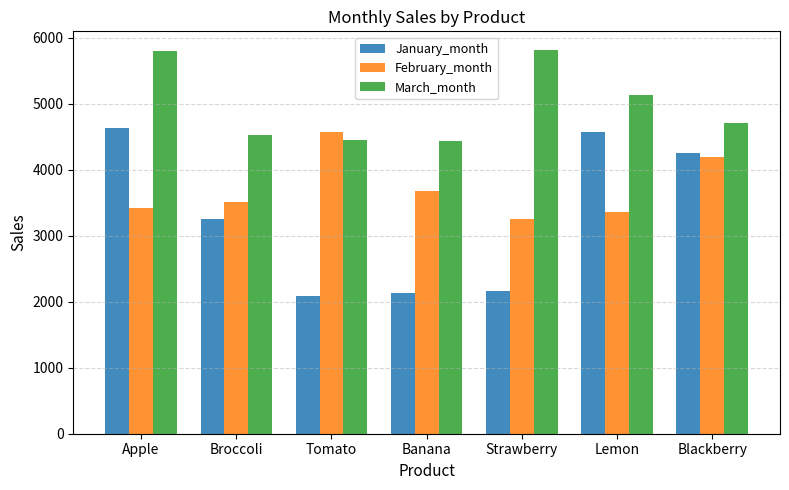

What is the smallest value displayed?

2091